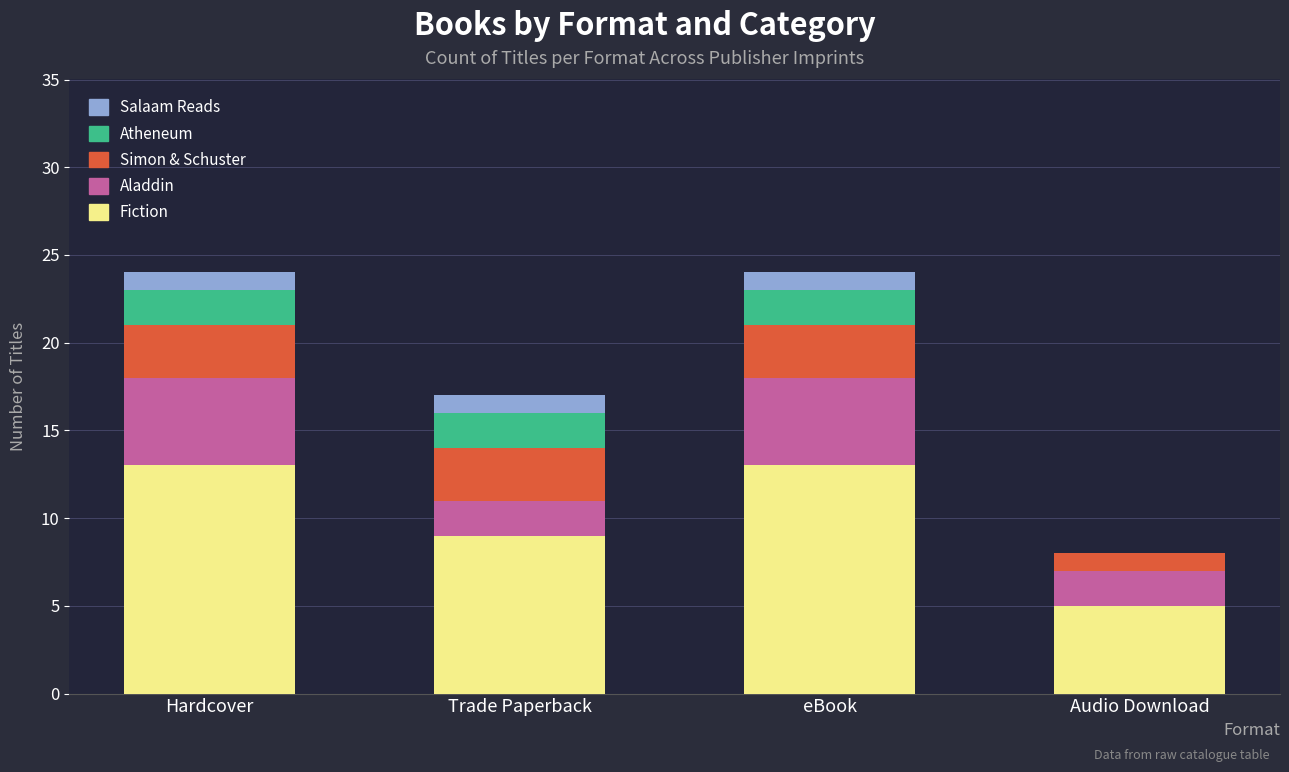

Are the bars grouped side by side (vs. stacked)?

No